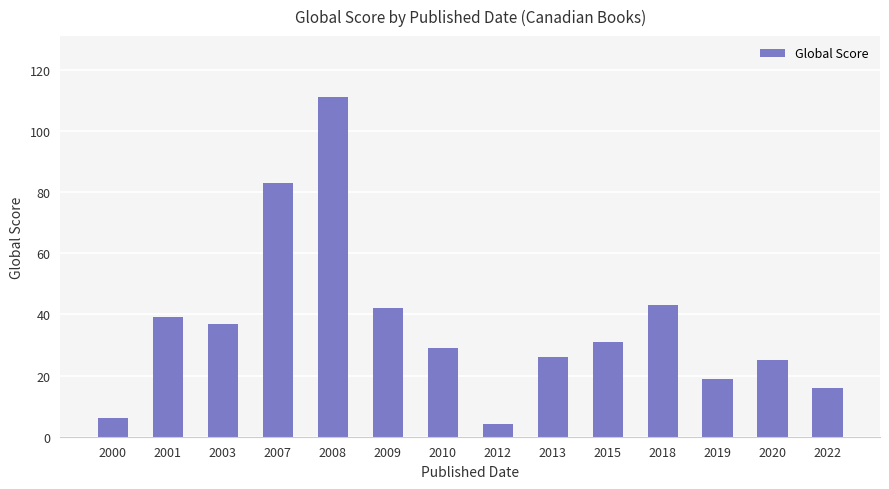

What is the value of the 9th bar from the left?

26